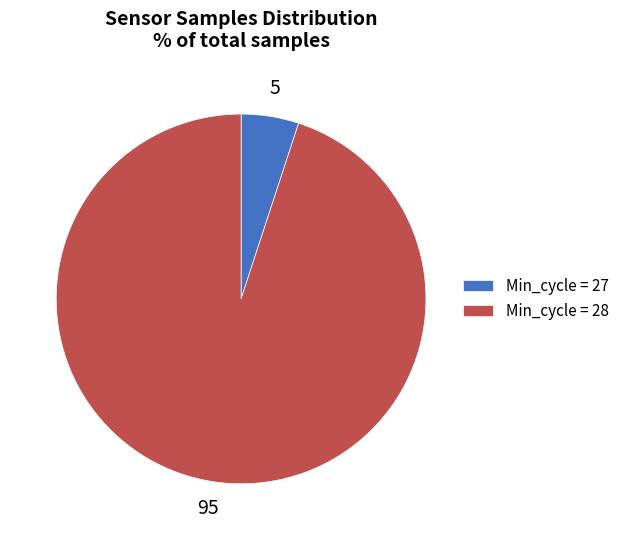

Is it true that Min_cycle = 27 is 5% of the pie?

True